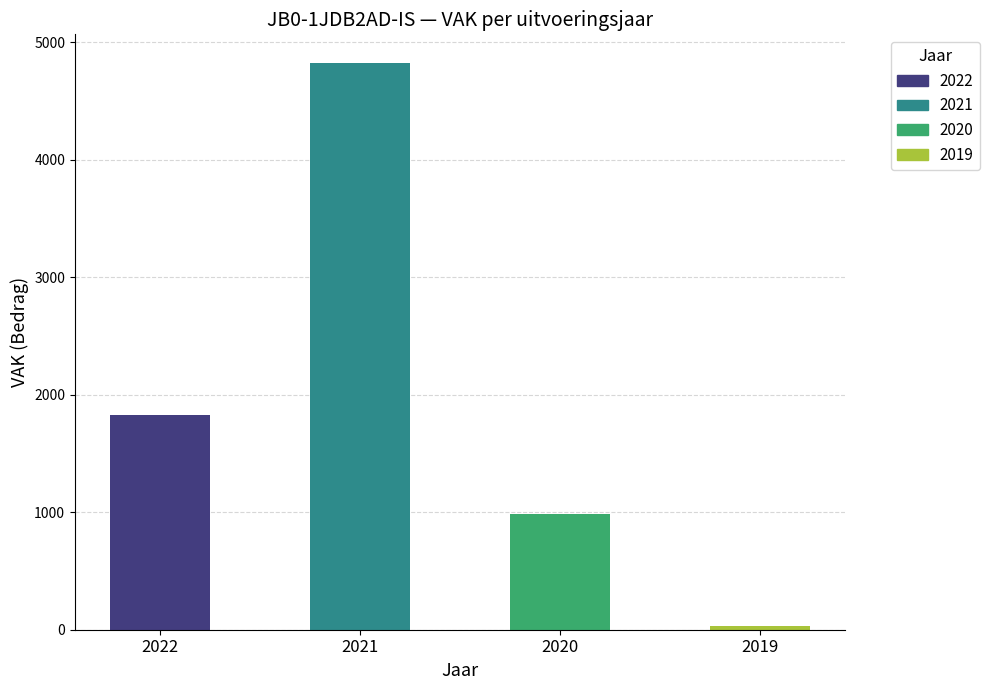

Which series has the largest range (max minus min)?

VAK